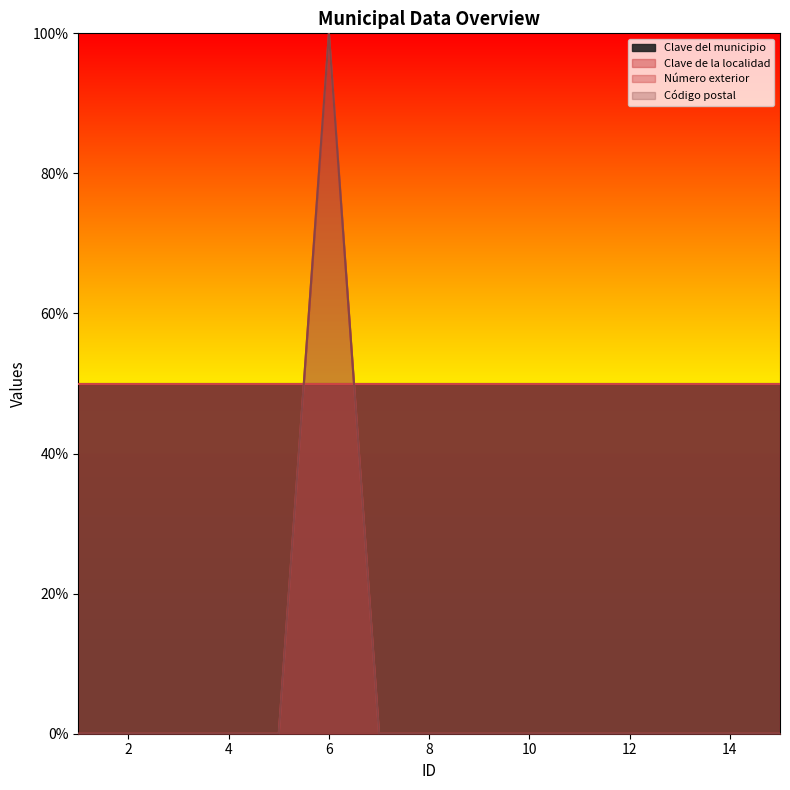

Reading left to right, extract all data points from this chart.

Número exterior: 0	0	0	0	0	100	0	0	0	0	0	0	0	0	0
Código postal: 0	0	0	0	0	100	0	0	0	0	0	0	0	0	0